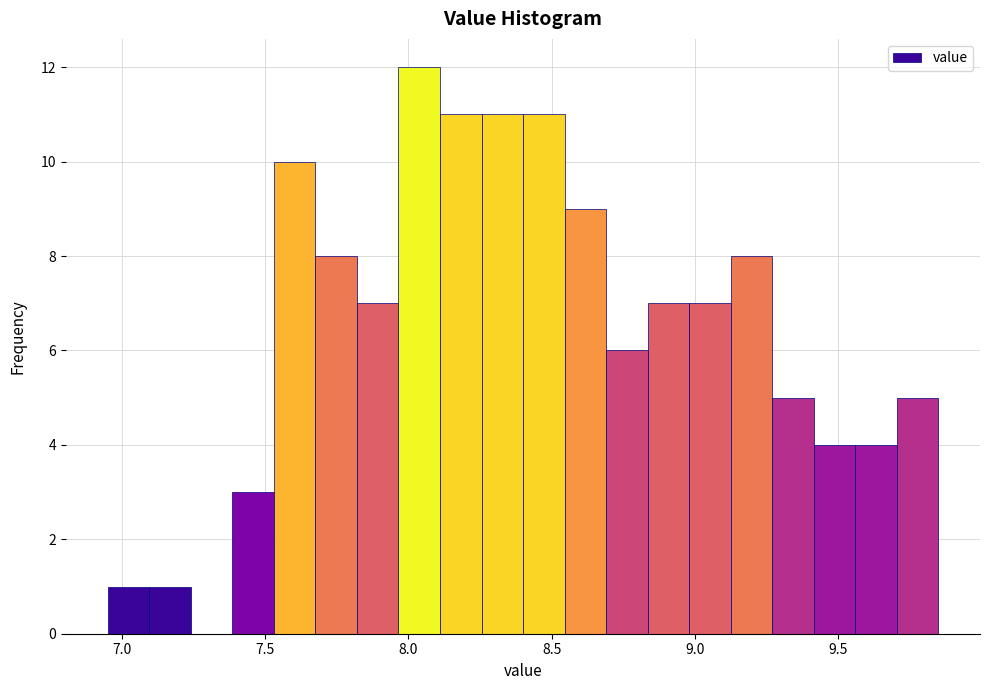

Read against the x-axis, roughly where is the centre of the tallest bar?

8.05